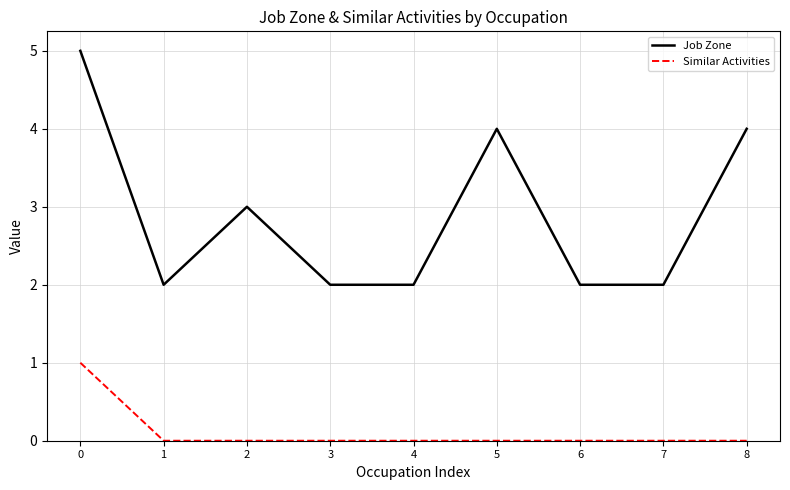

The Similar Activities series shows 0 at 8. True or false?

True